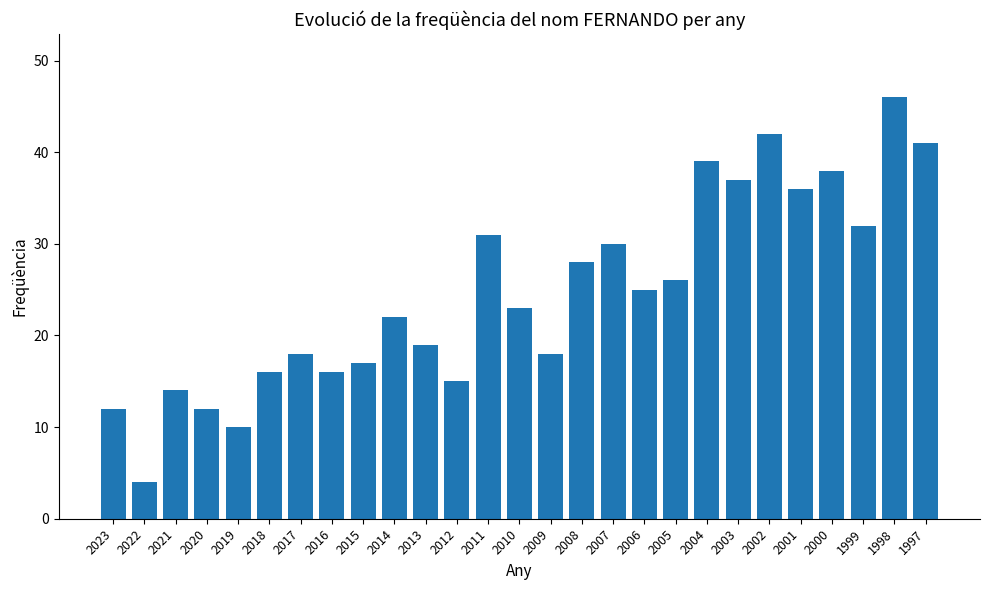

At which category does the chart reach its peak across all series?

1998